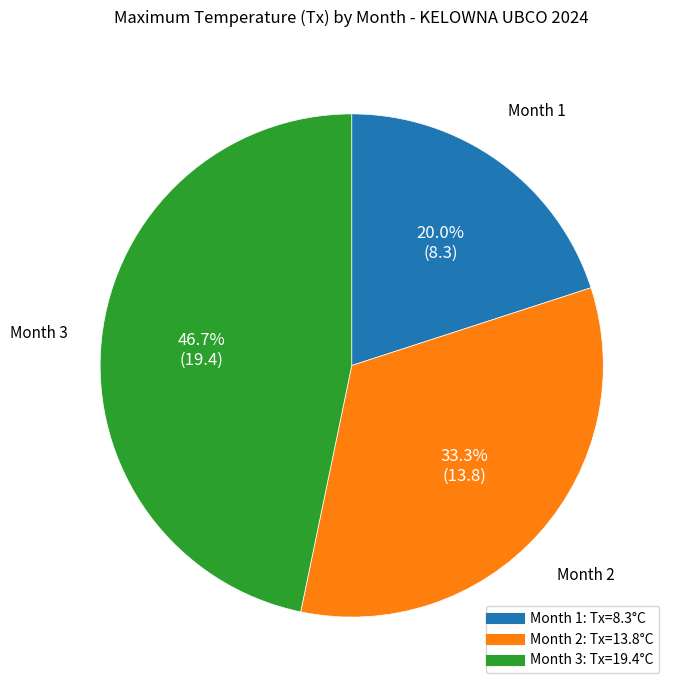

How many segments does this pie chart have?

3